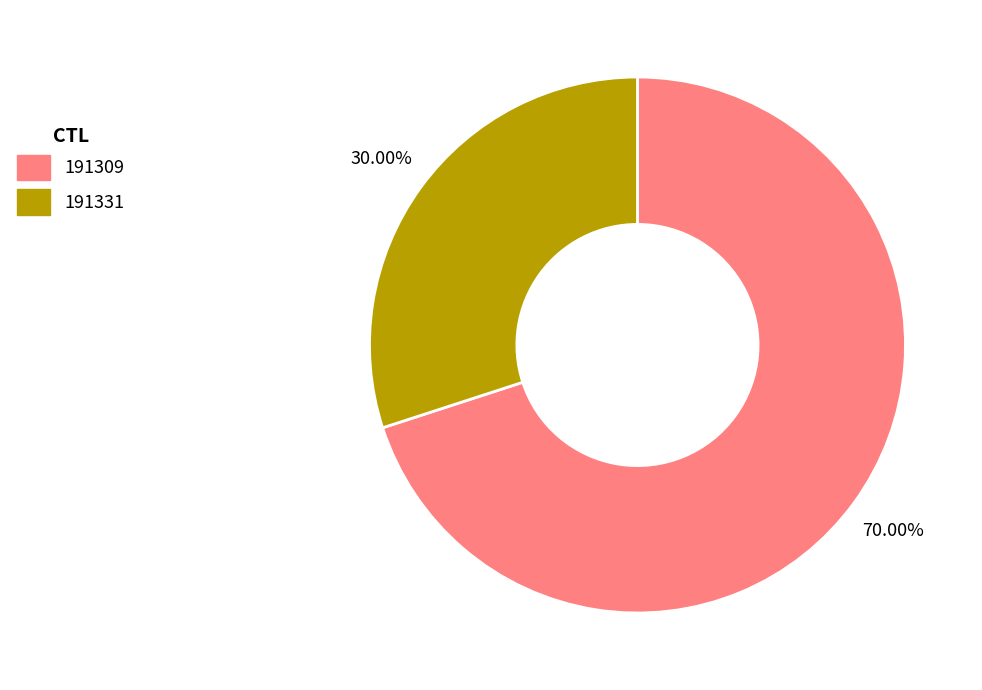

Do 191331 and 191309 together represent more than half of the pie?

Yes